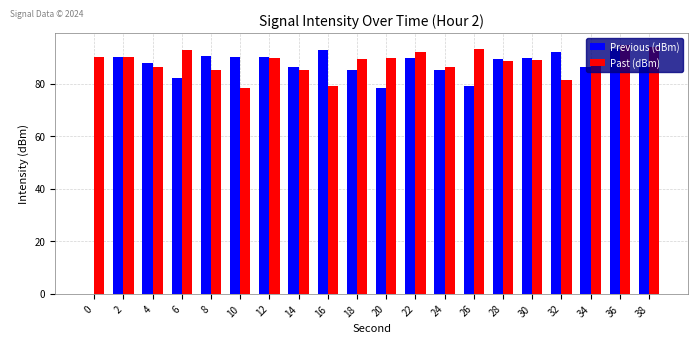

What is the highest value of the Previous (dBm) series?

93.2